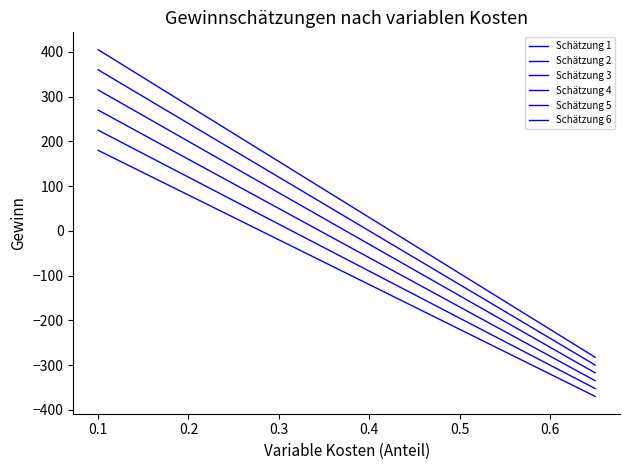

True or false: Schätzung 5 and Schätzung 2 cross at least once.

False